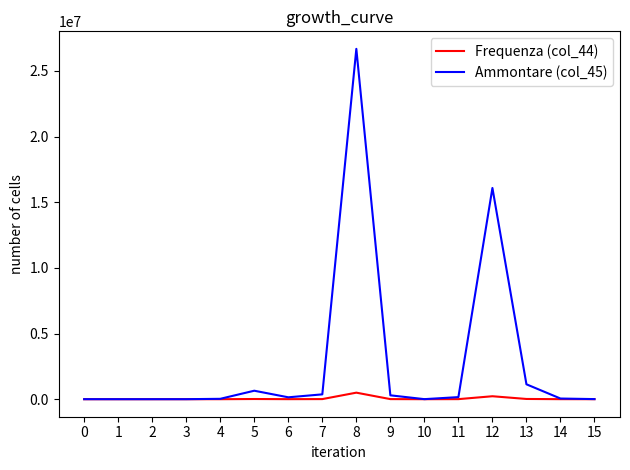

What are all the series names shown in the legend?

Frequenza (col_44), Ammontare (col_45)